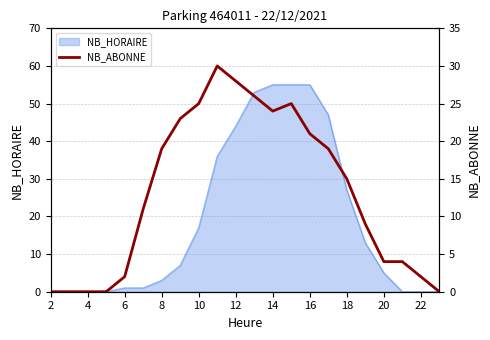

Is it true that NB_HORAIRE equals 0 at 4?

True